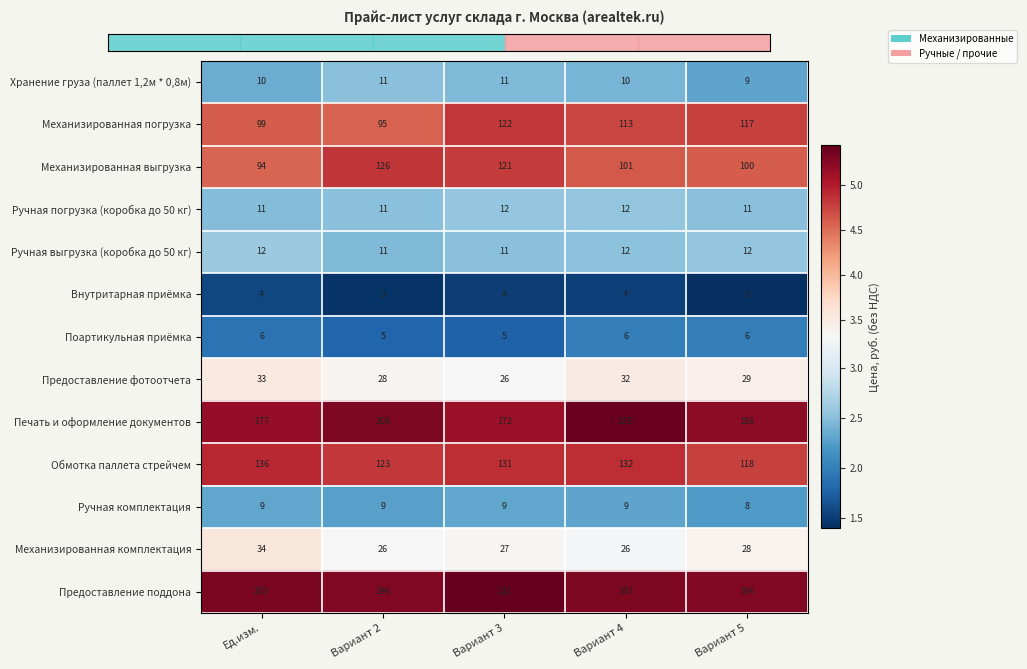

What is the minimum value shown in the chart?

3